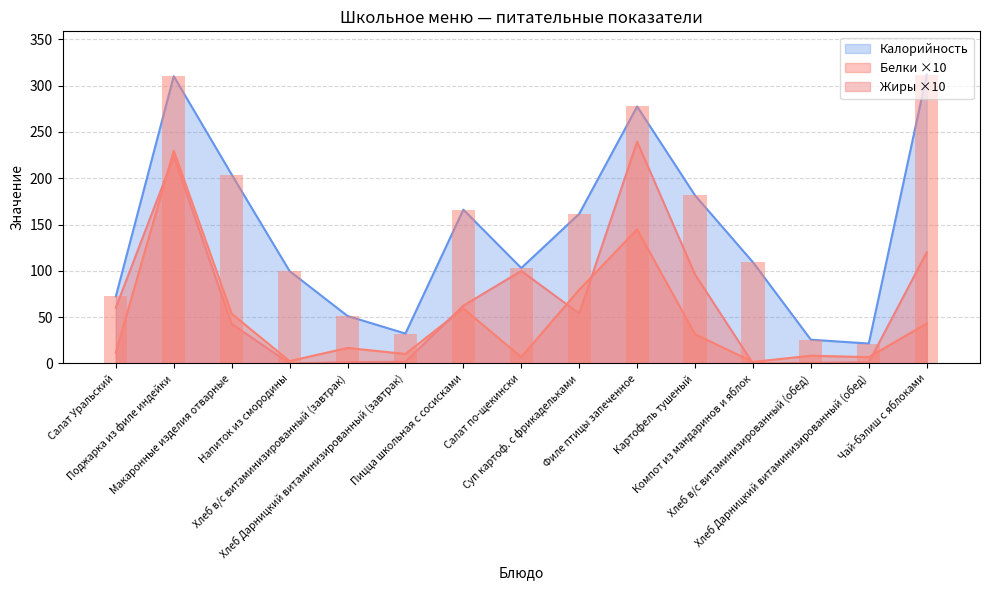

What position from the left is Суп картоф. с фрикадельками?

9